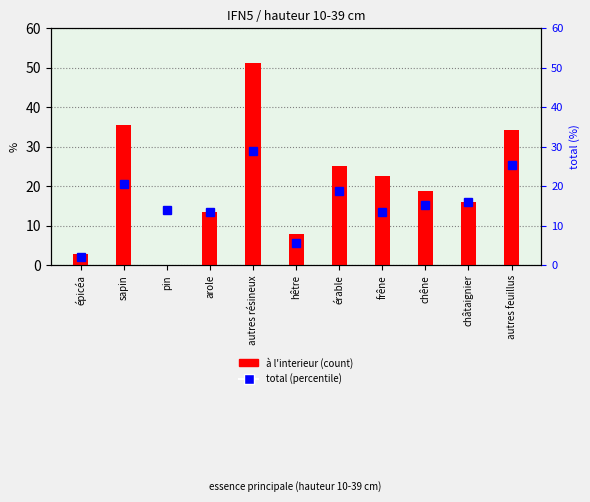

Does the chart contain stacked bars?

No